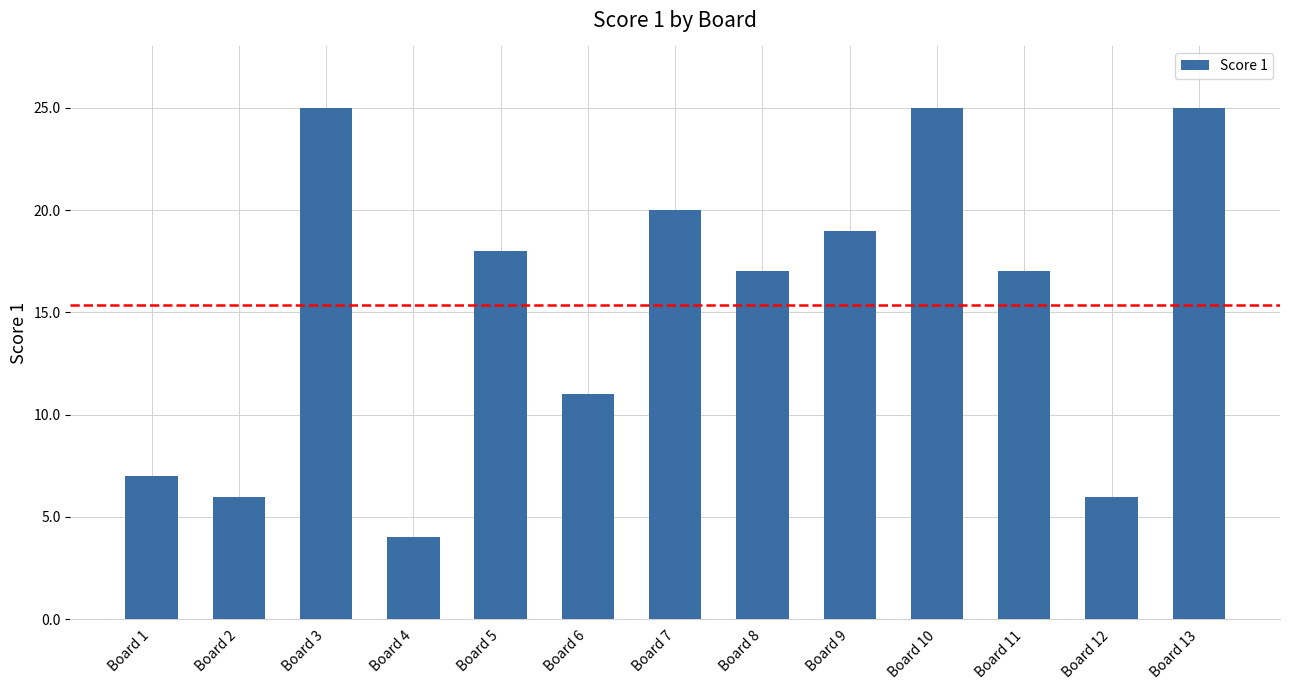

What is the value of the 1st bar from the left?

7